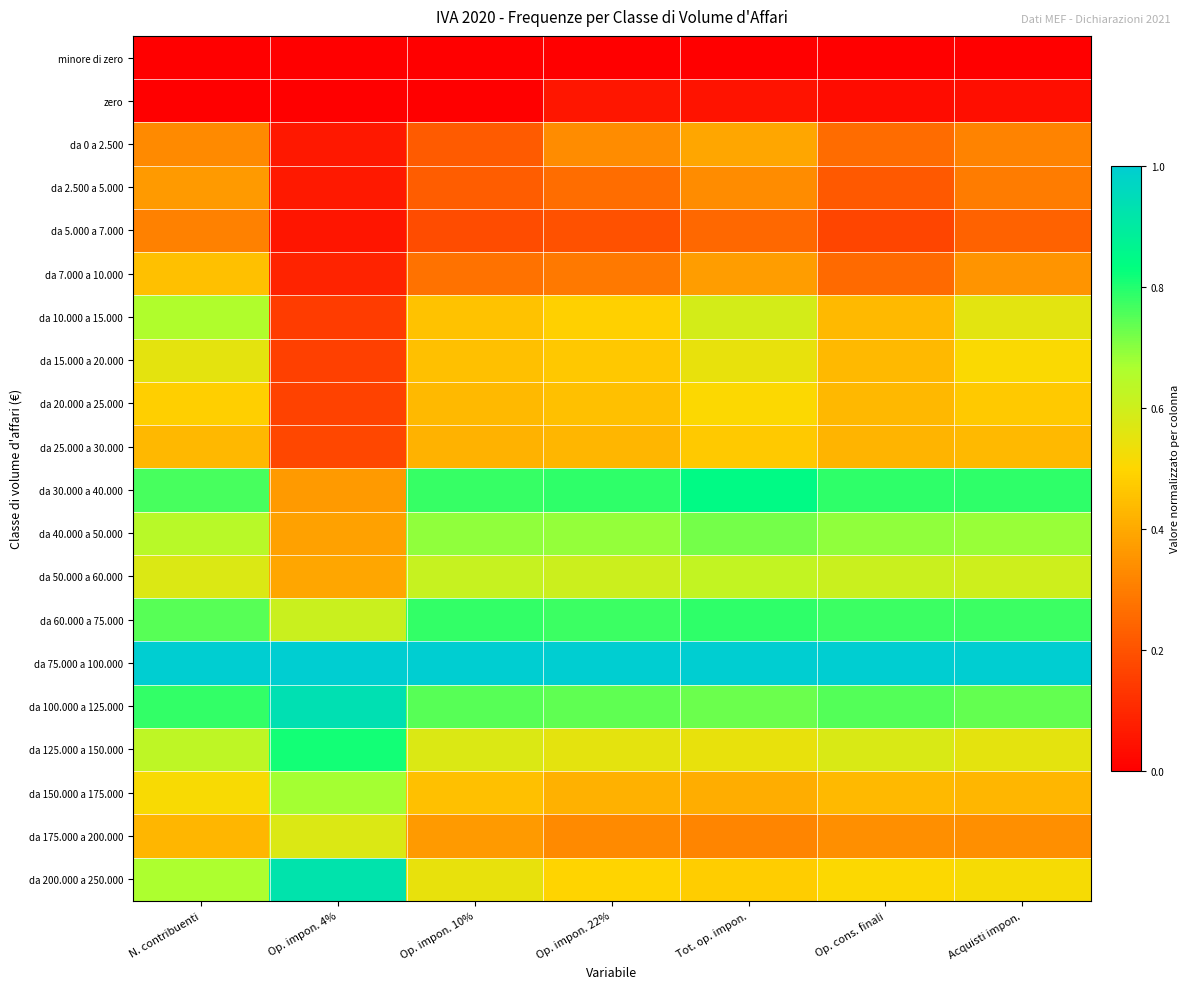

What is the greatest value displayed?

1.0